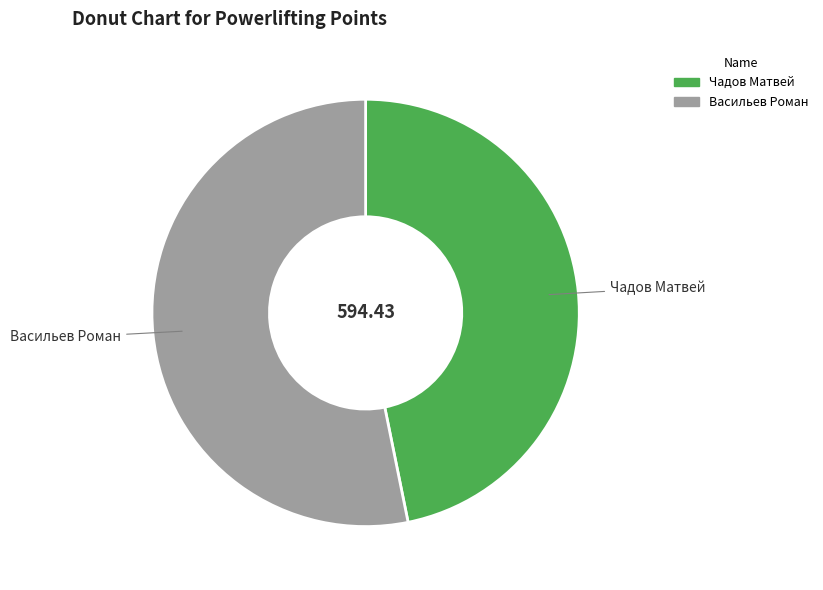

What is the smallest slice in the pie chart?

Чадов Матвей